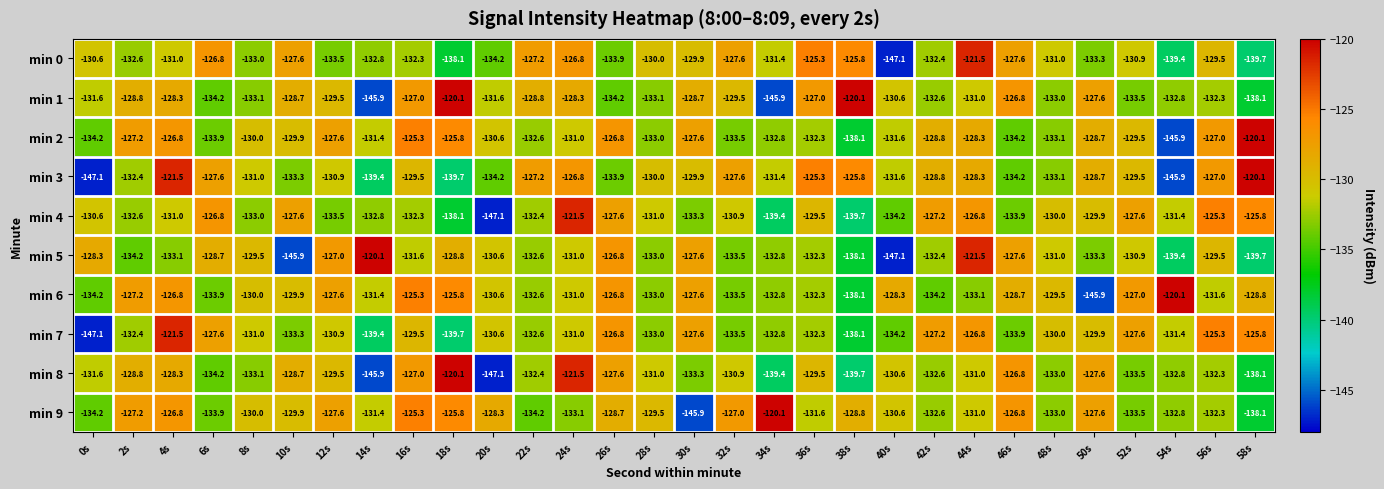

Is the value of min 6 at 22s greater than the value of min 7 at 0s?

Yes